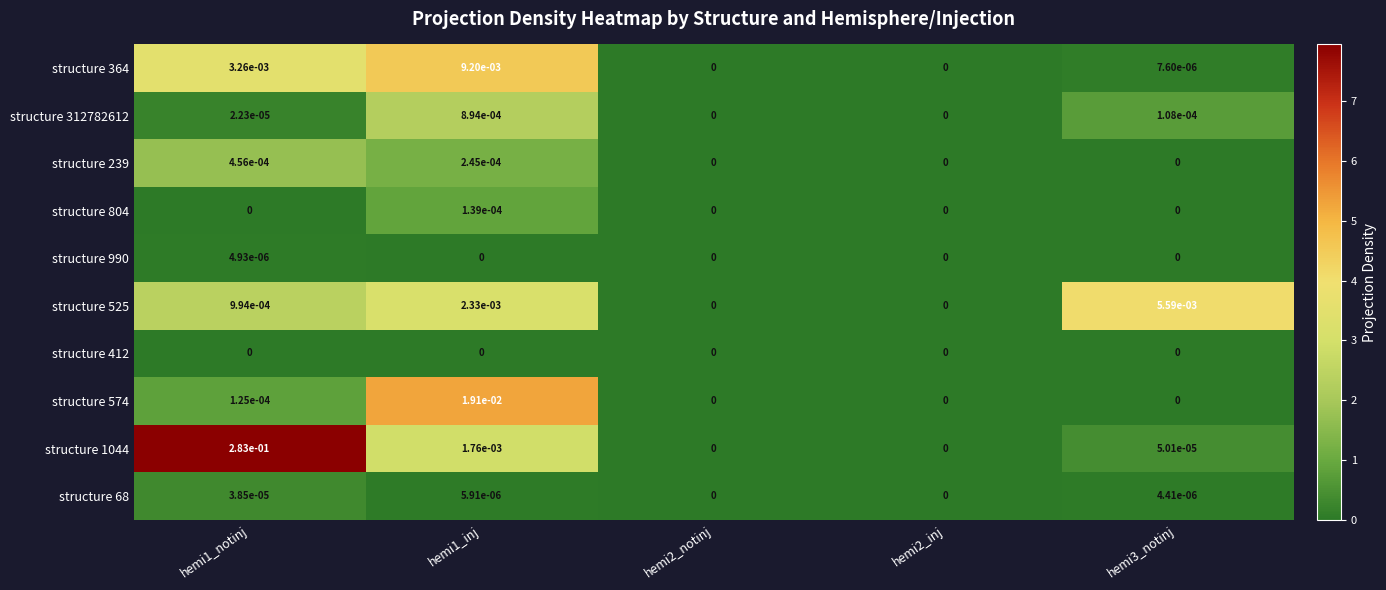

Is the value of structure 990 at hemi1_inj greater than the value of structure 312782612 at hemi1_inj?

No